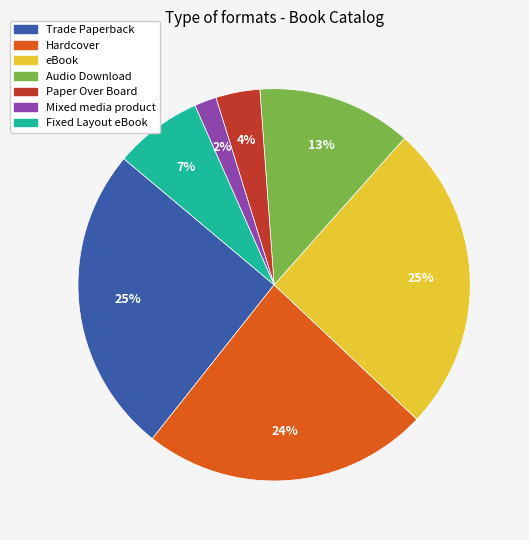

Count the number of slices in the pie.

7